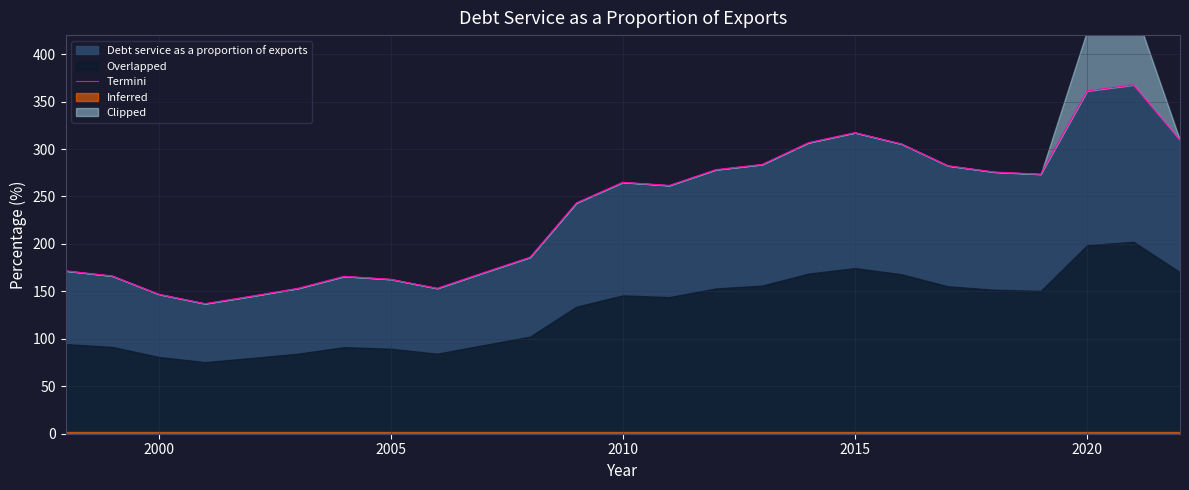

What is the difference between the maximum and minimum values?

230.5